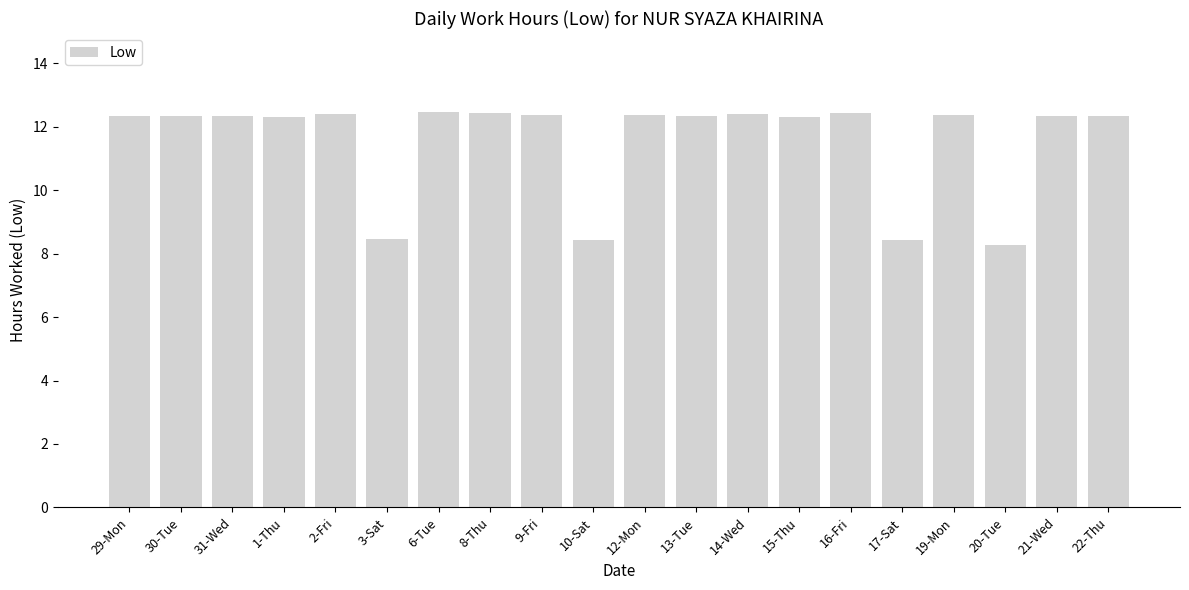

Is it true that the value at 12-Mon is 7.9?

False